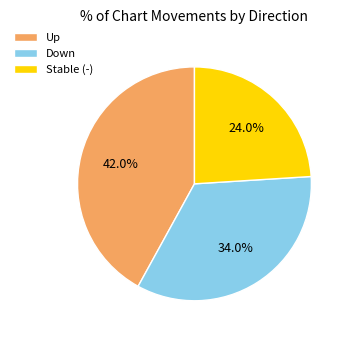

To the nearest percent, what is the difference between the largest and smallest slice percentages?

18%